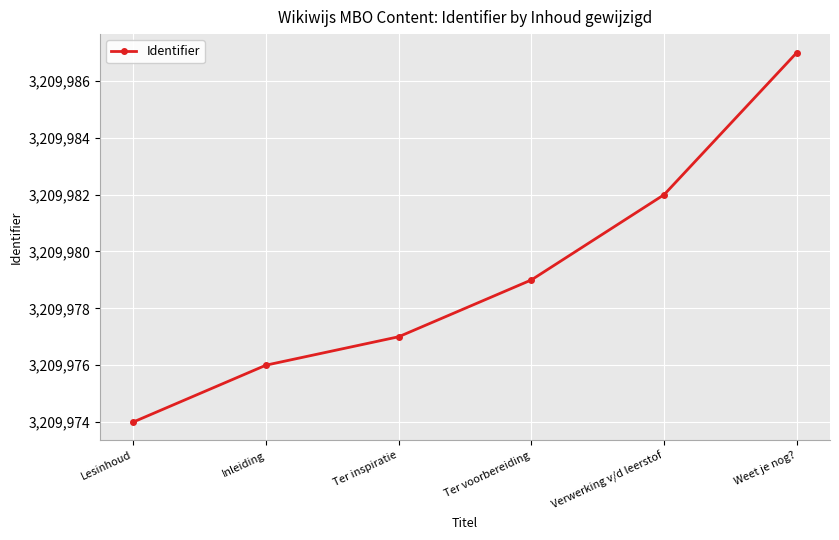

What is the difference between the values at Inleiding and Lesinhoud?

2